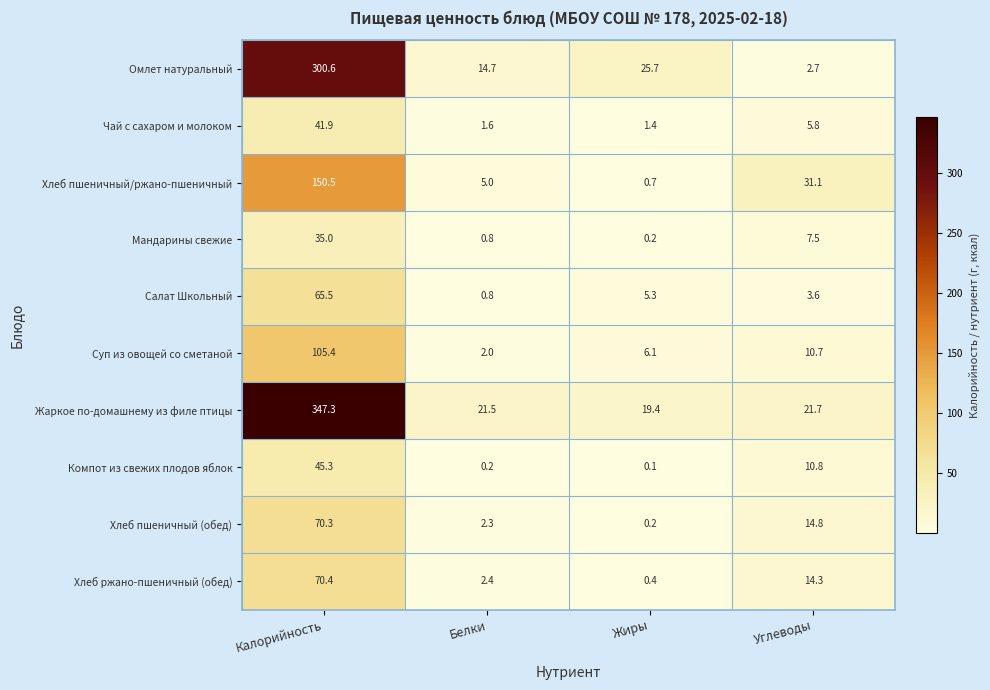

Which series has the largest total across all categories?

Жаркое по-домашнему из филе птицы